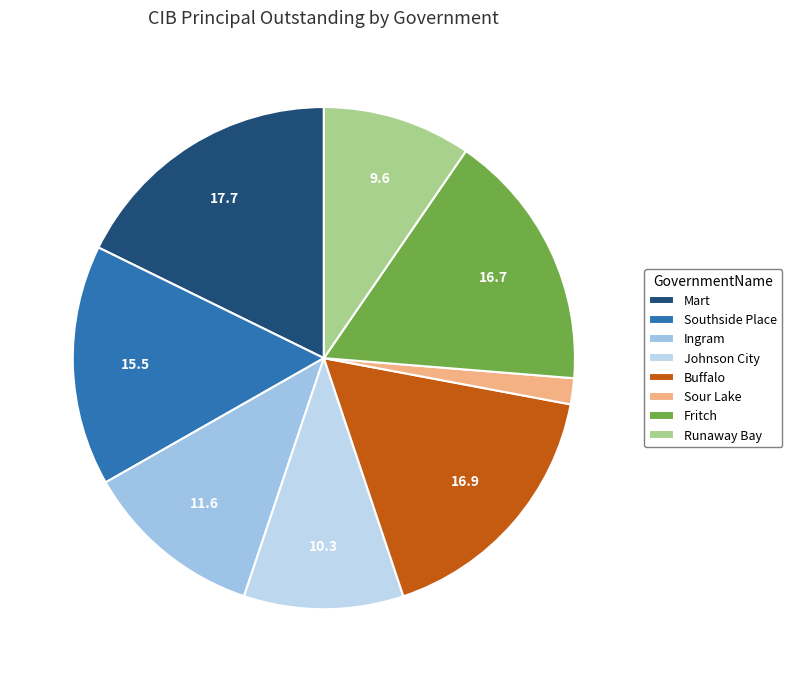

What is the largest slice in the pie chart?

Mart